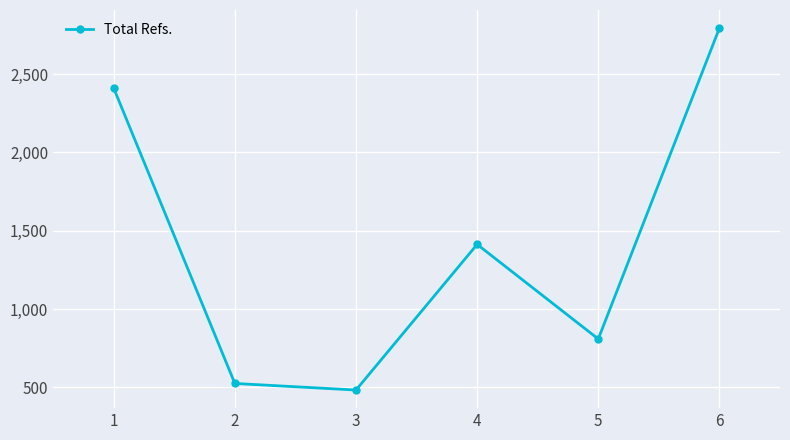

Approximately how many times larger is the value at 6 compared to 4?

2.0